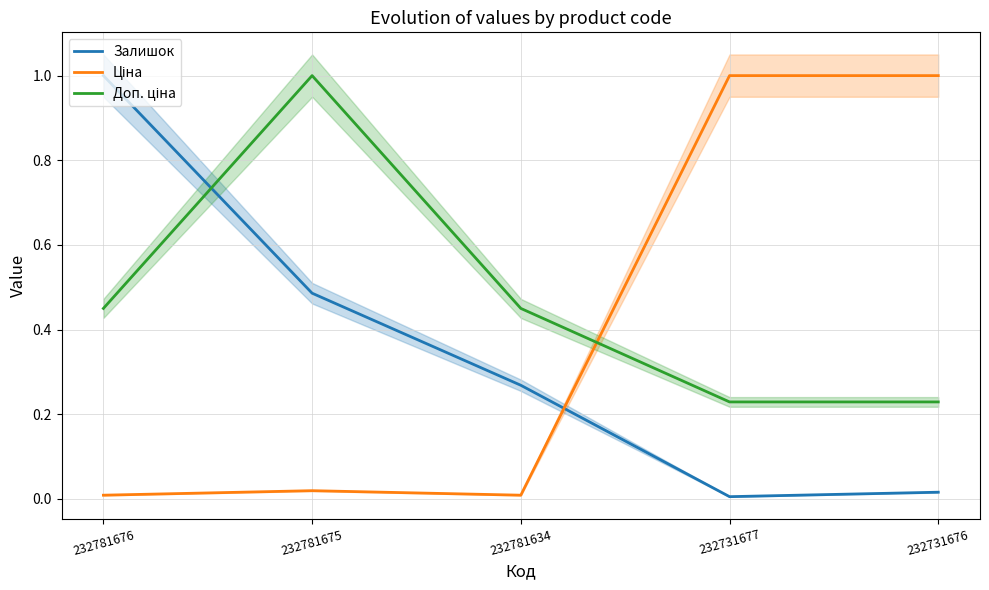

Where is Ціна nearest to the value 0?

232781676